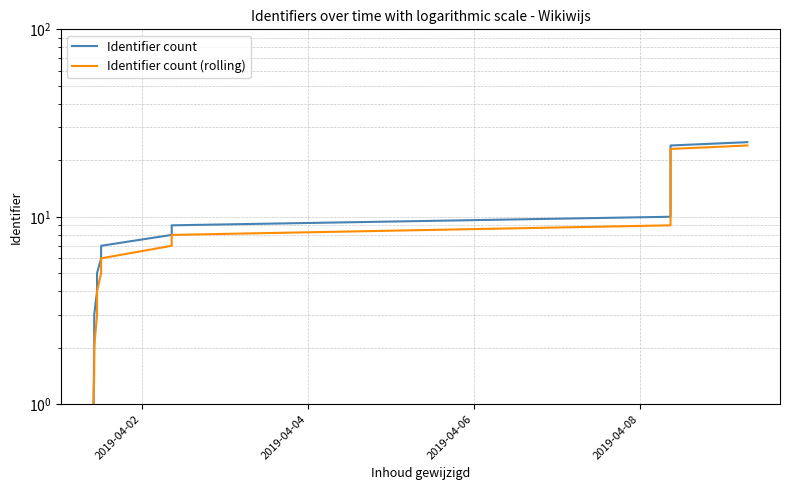

Rank the series by their maximum value, from lowest to highest.

Identifier count (rolling), Identifier count